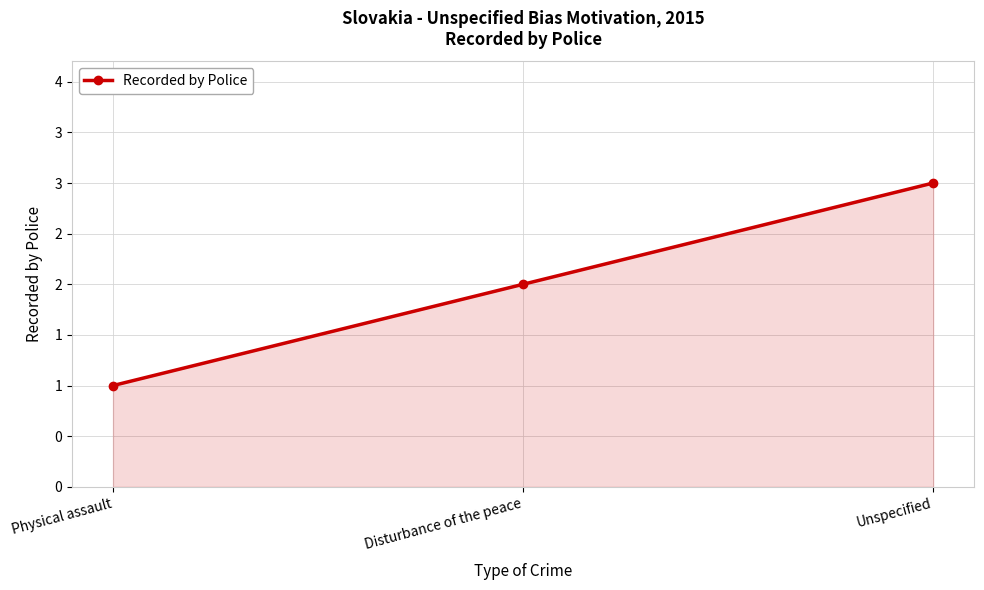

Rank the categories by value from highest to lowest.

Unspecified, Disturbance of the peace, Physical assault